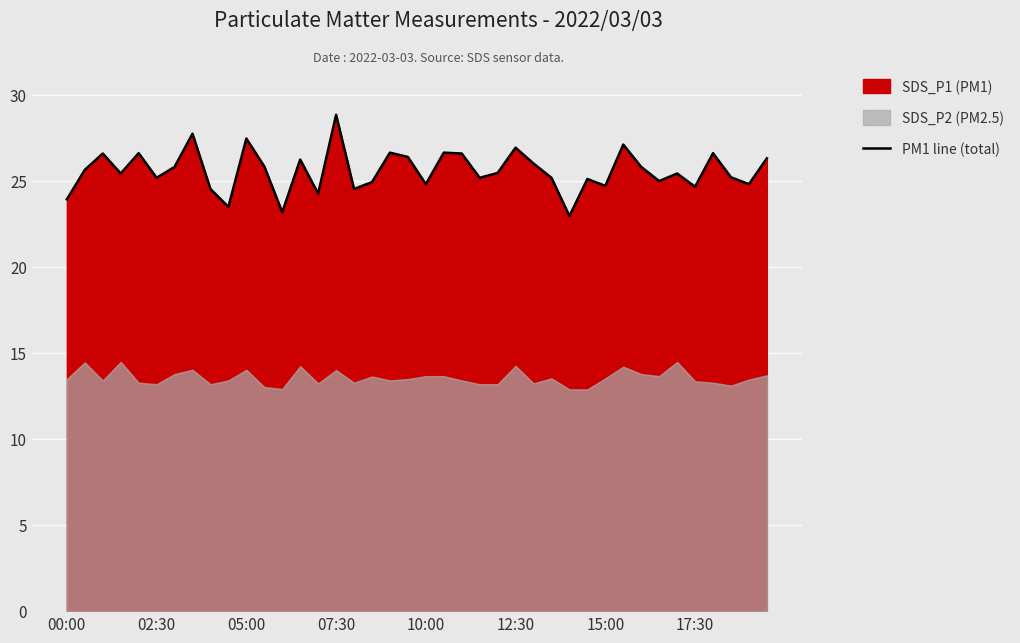

Which category has the highest value in the PM1 line (total) series?

07:30